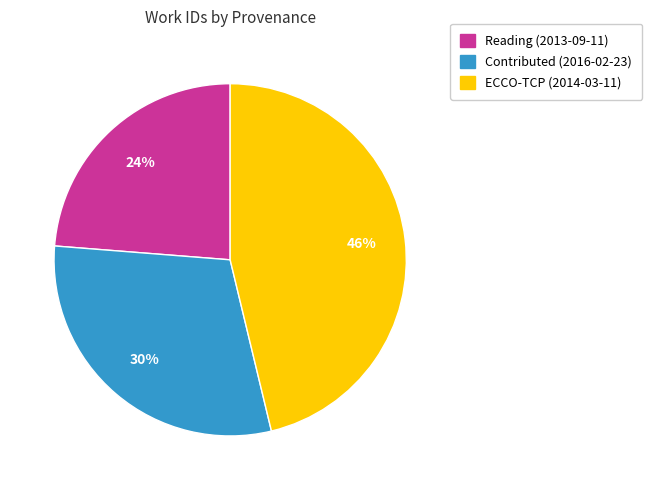

Do Reading (2013-09-11) and ECCO-TCP (2014-03-11) together represent more than half of the pie?

Yes